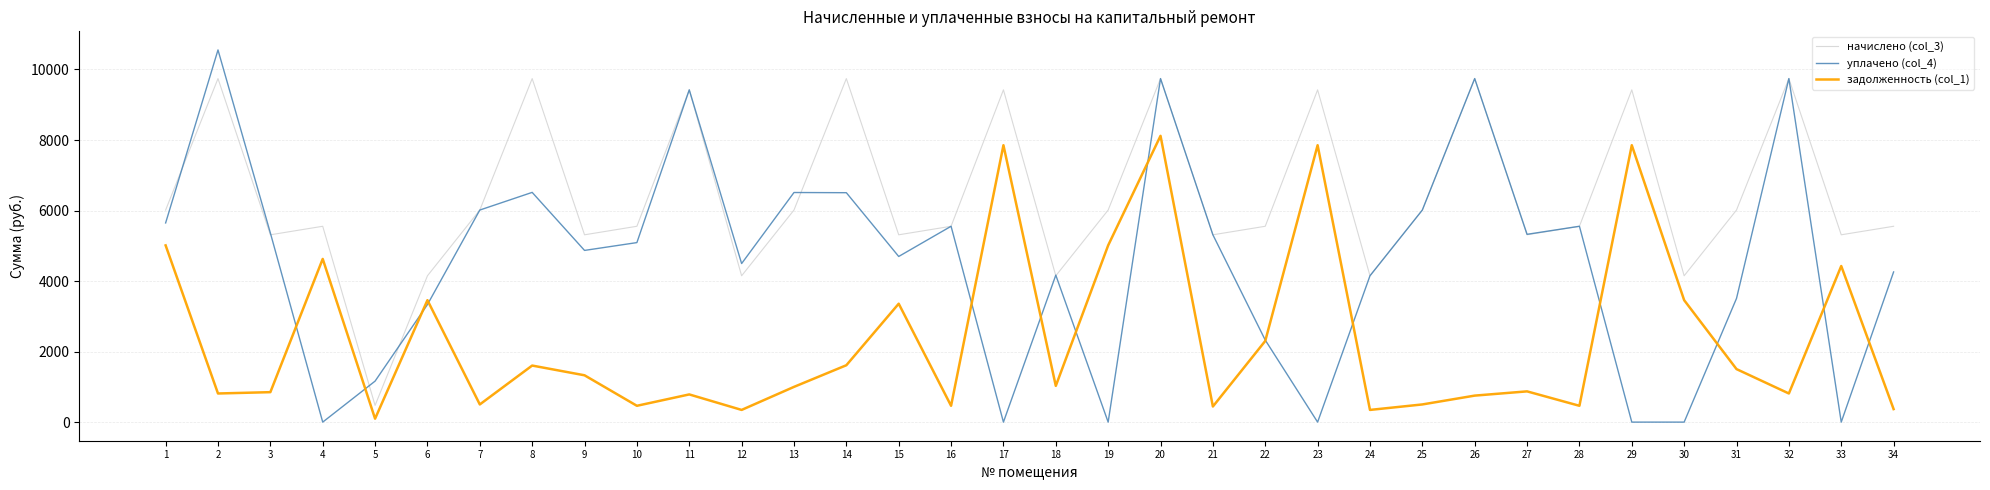

What is the spread (max minus min) of values at 28?

5090.8